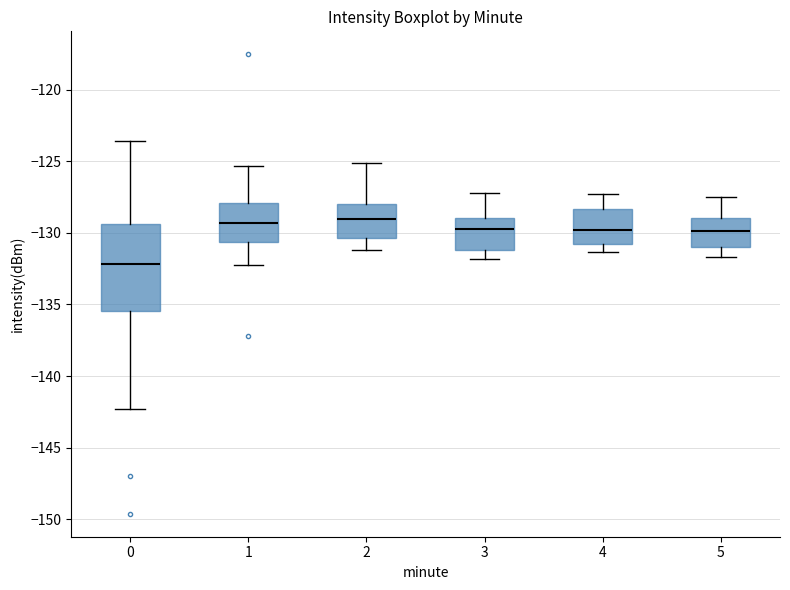

Which box has the lowest median line?

0